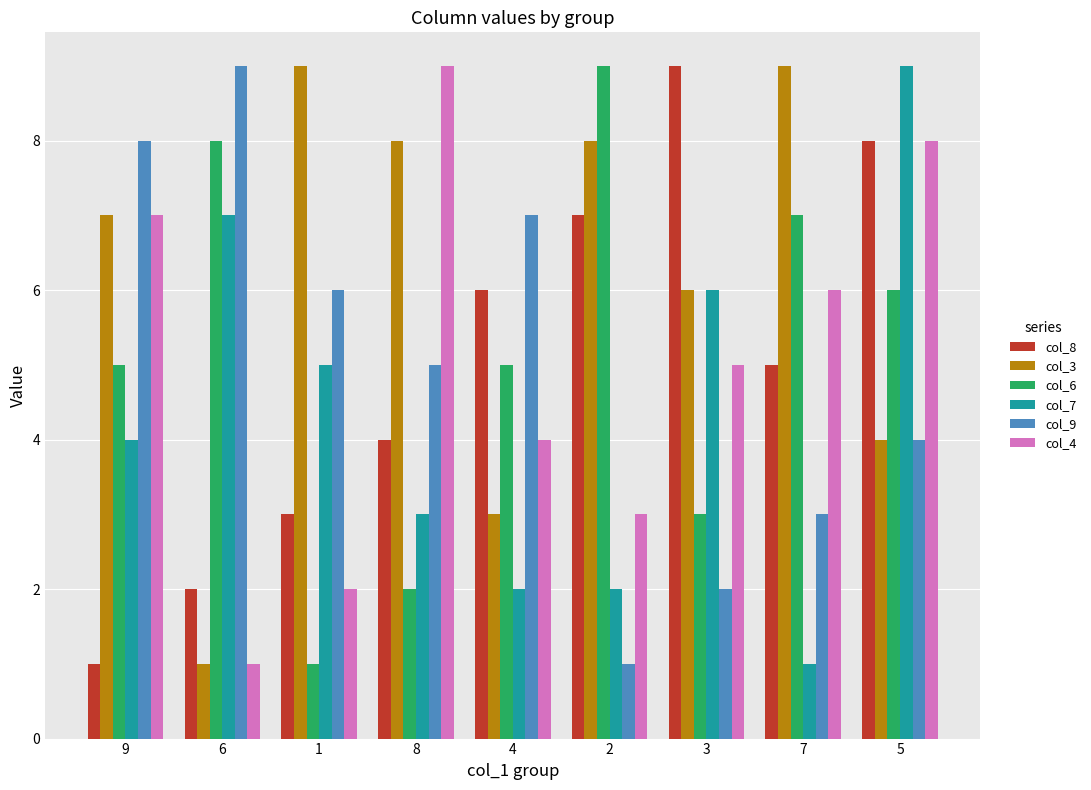

How many categories are shown in the chart?

9